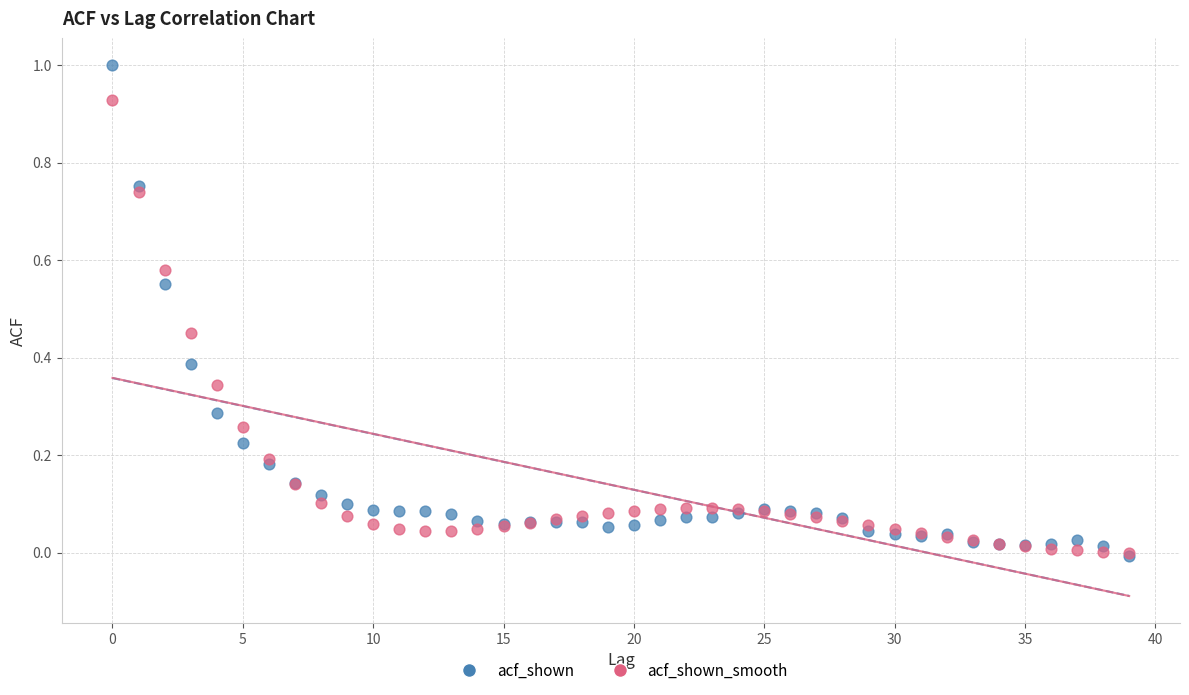

Which series contains the highest Y value?

acf_shown